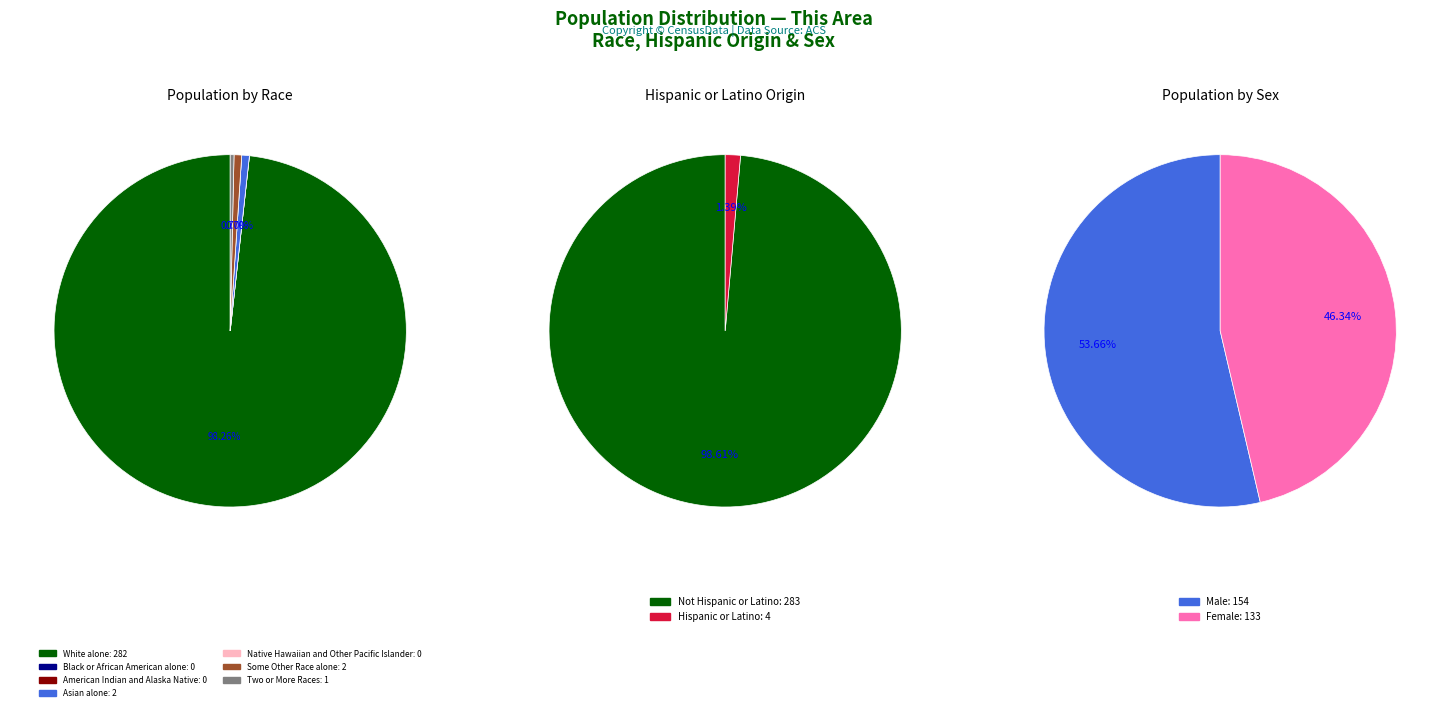

Is there a majority slice in this chart?

Yes